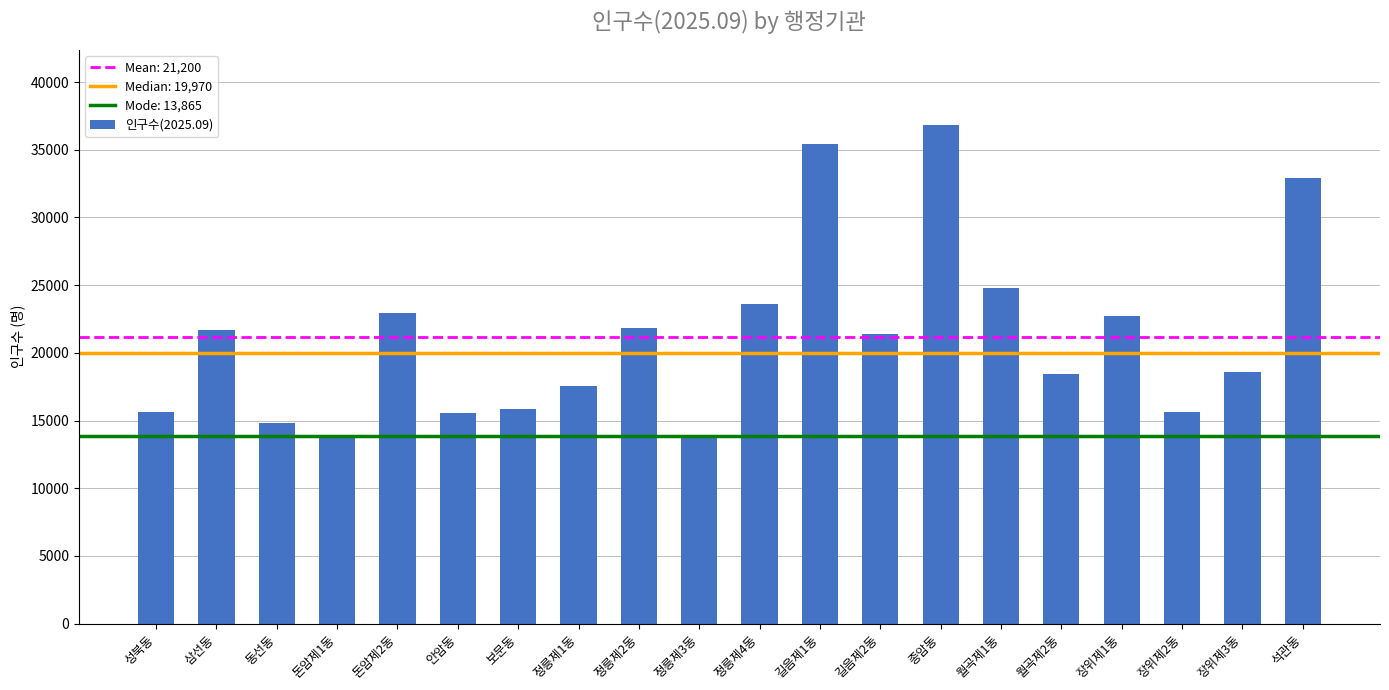

What is the smallest value displayed?

13865